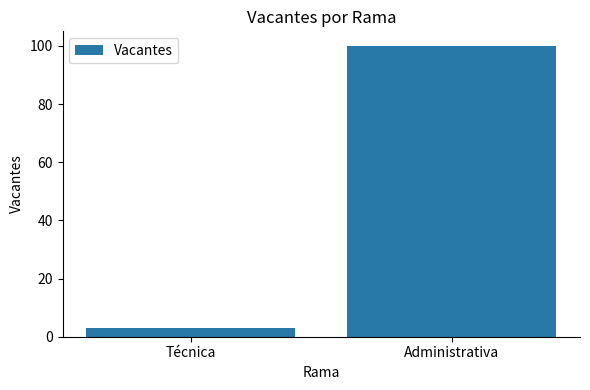

What is the difference between the maximum and minimum values?

97